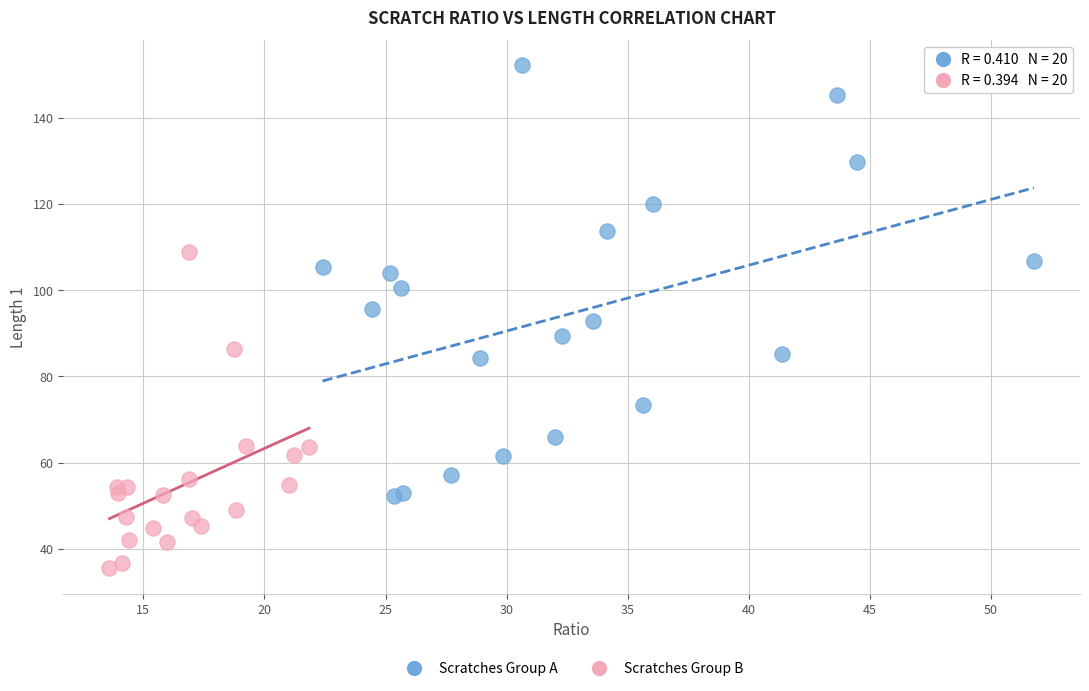

Which series has the widest spread of Y values?

Scratches Group A